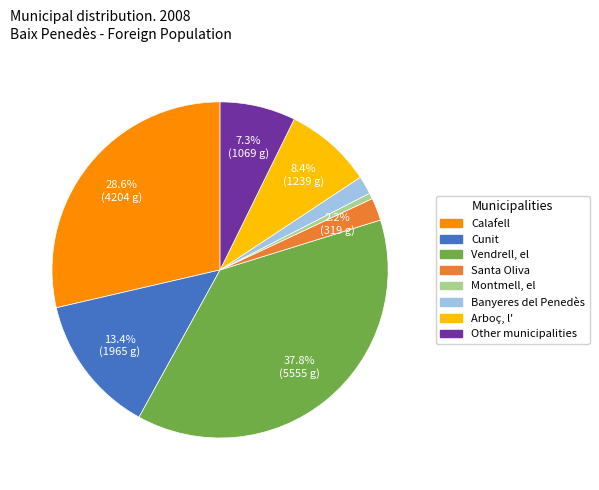

Rank the categories by value from highest to lowest.

Vendrell, el, Calafell, Cunit, Arboç, l', Other municipalities, Santa Oliva, Banyeres del Penedès, Montmell, el